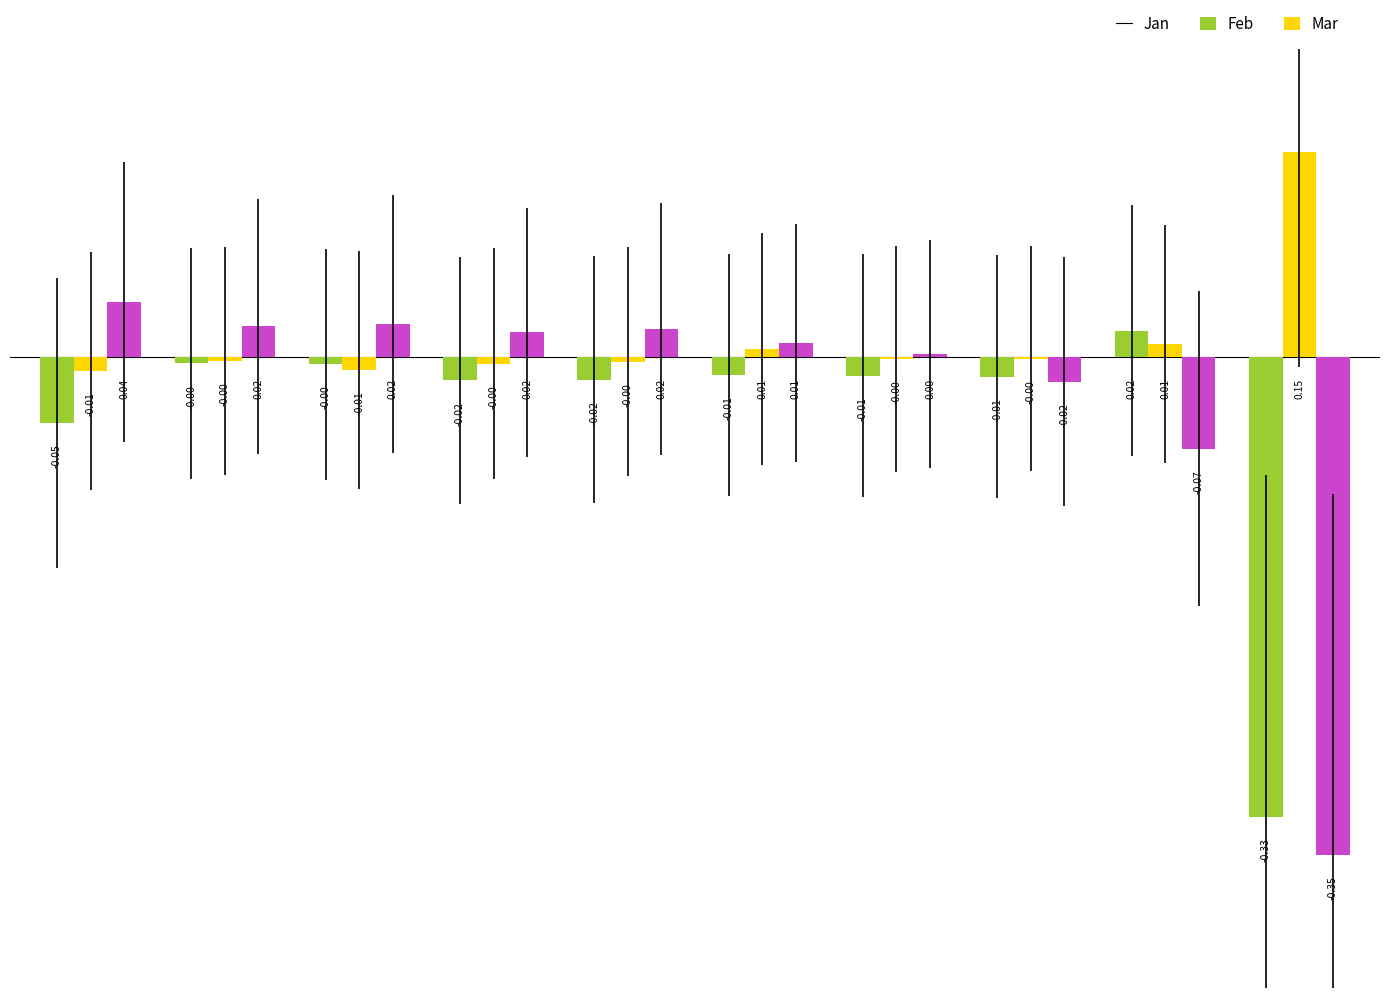

Which series has the widest spread of values?

Mar